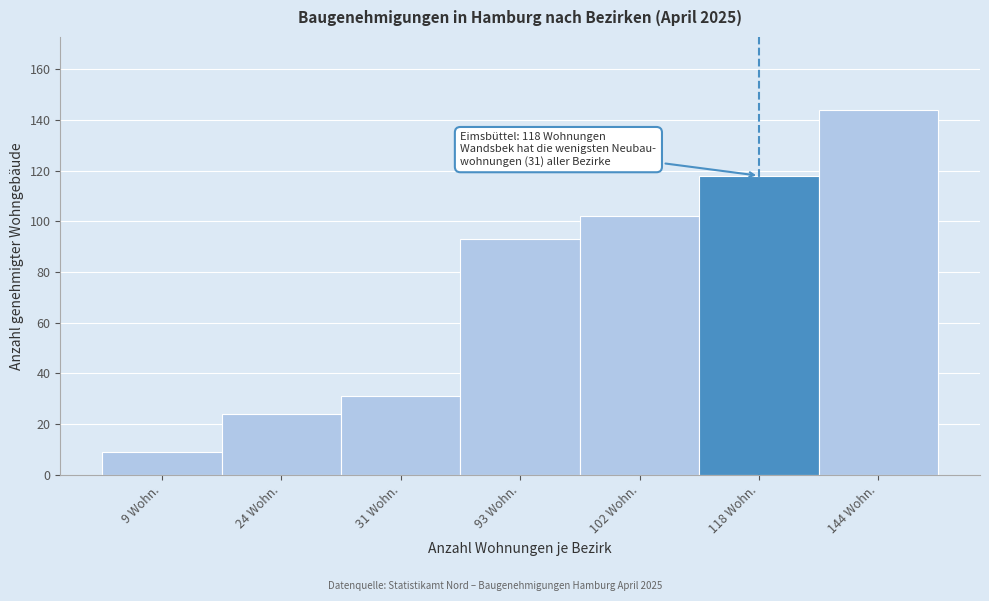

Reading left to right, extract all data points from this chart.

9	24	31	93	102	118	144